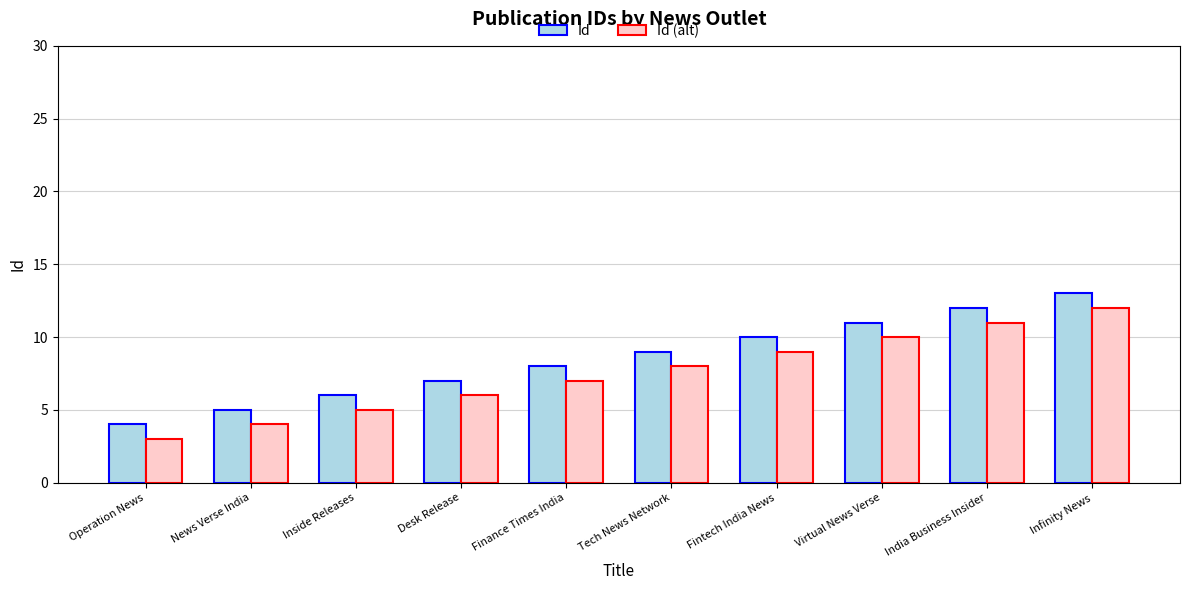

The Id (alt) series shows 20 at Infinity News. True or false?

False